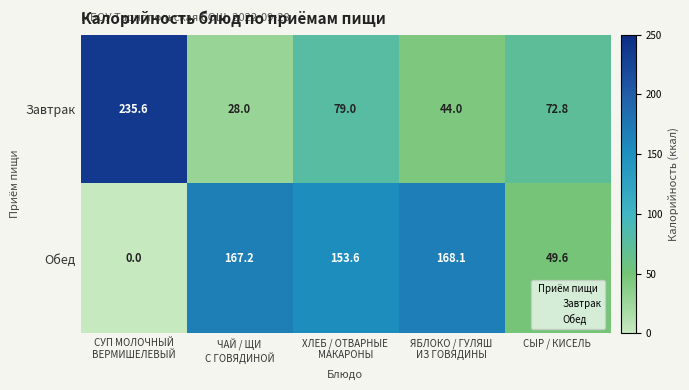

Is it true that Обед equals 14.5 at СЫР / КИСЕЛЬ?

False